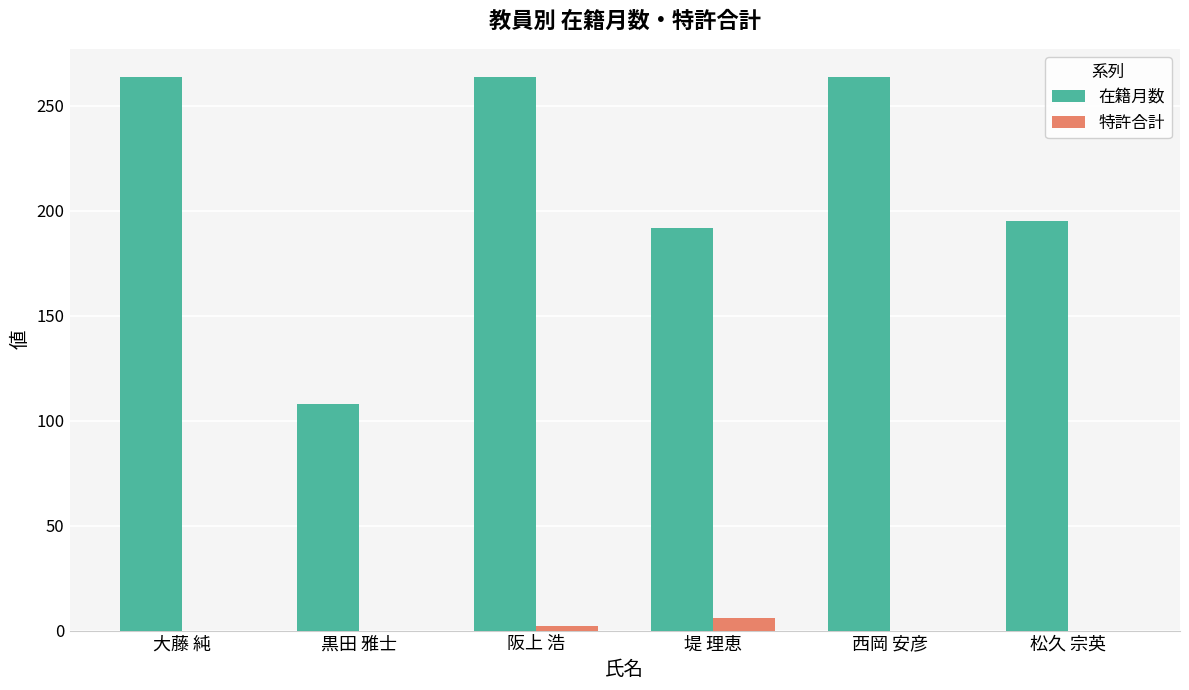

True or false: 特許合計 has a value of 0 at 黒田 雅士.

True